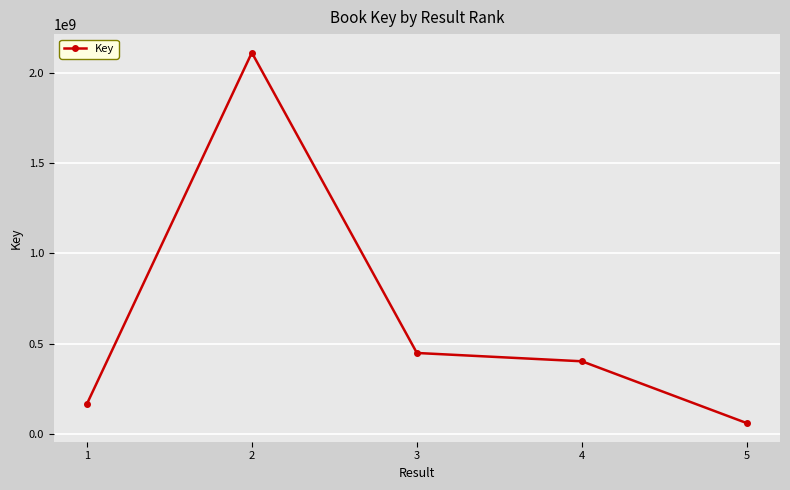

What is the maximum value shown in the chart?

2110802900